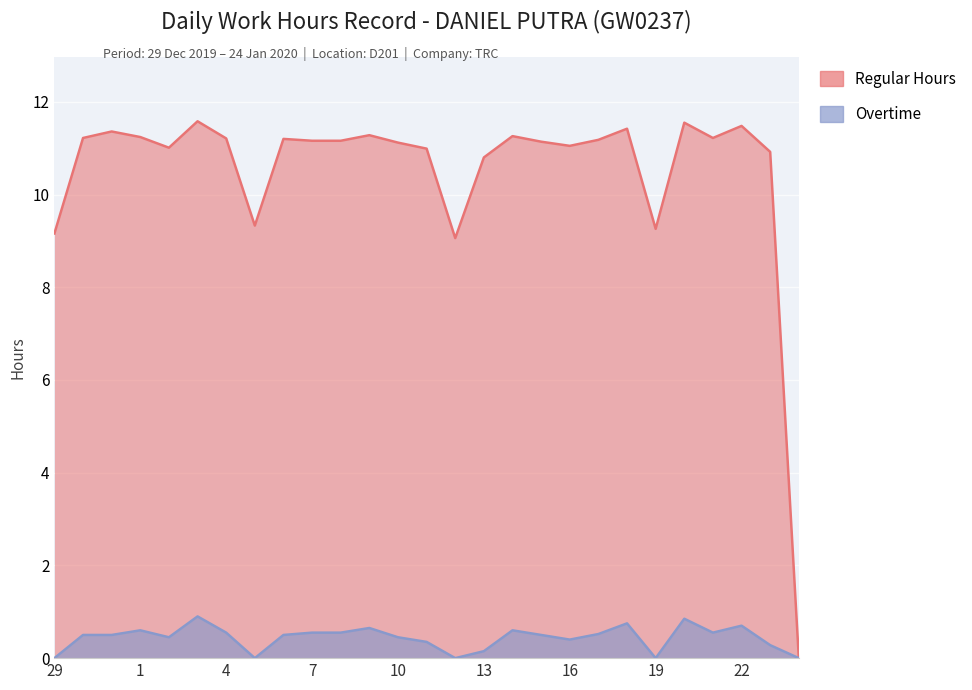

At which category does Overtime reach its first local valley?

2